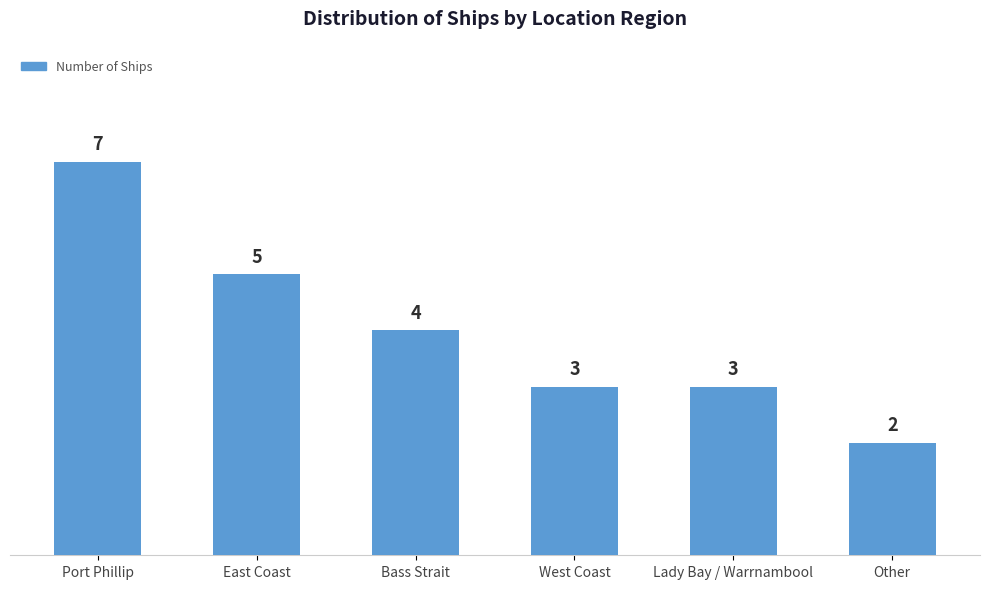

What is the change in value from East Coast to West Coast?

-2